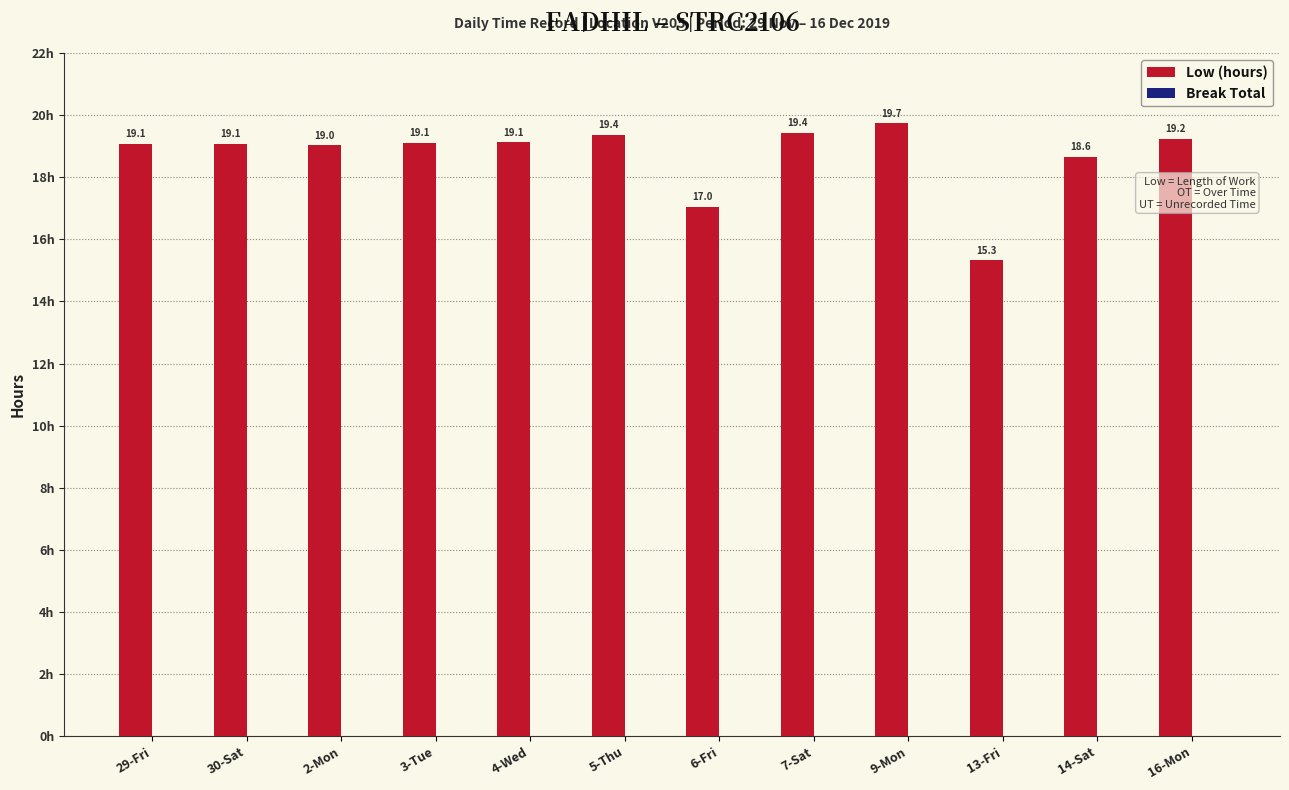

What is the maximum value shown in the chart?

19.7